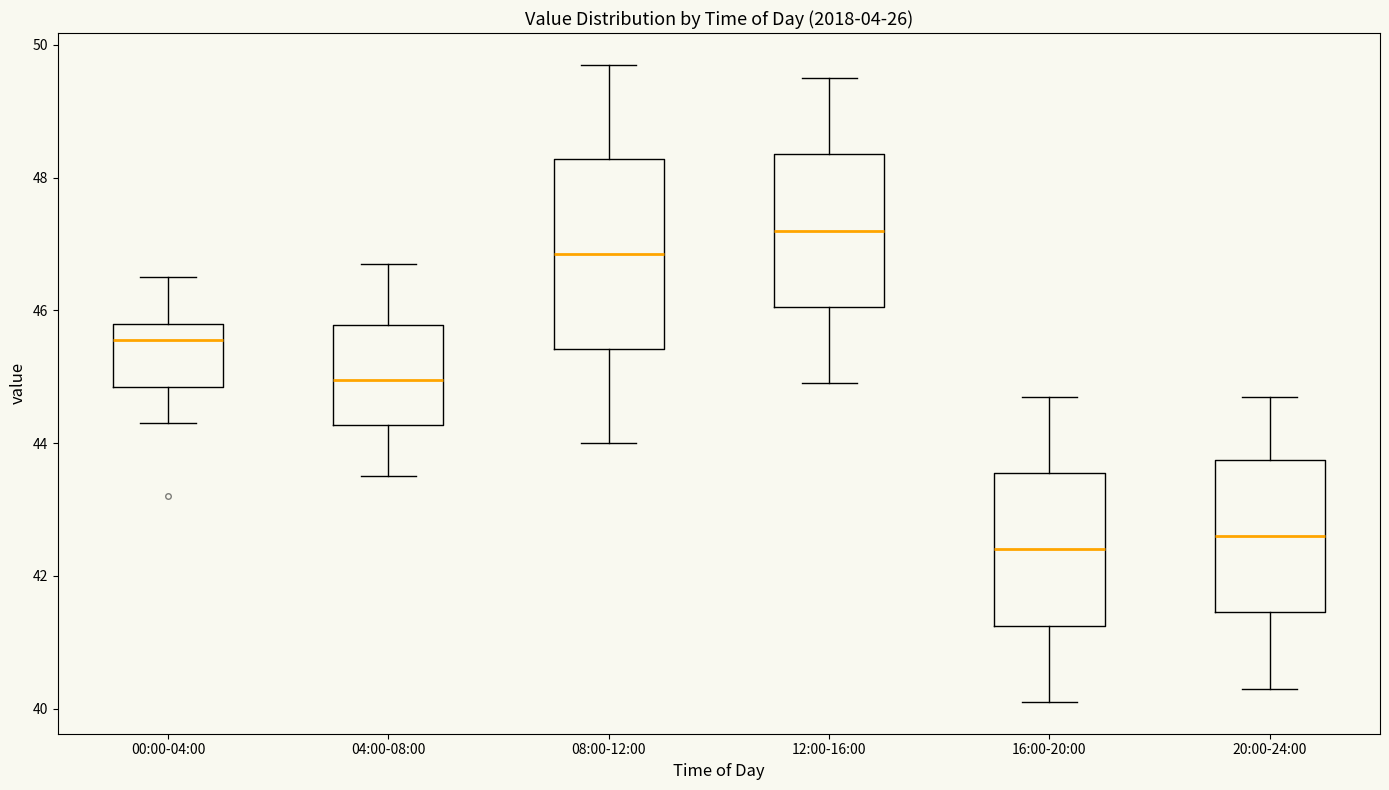

Which box's median line is the lowest?

16:00-20:00